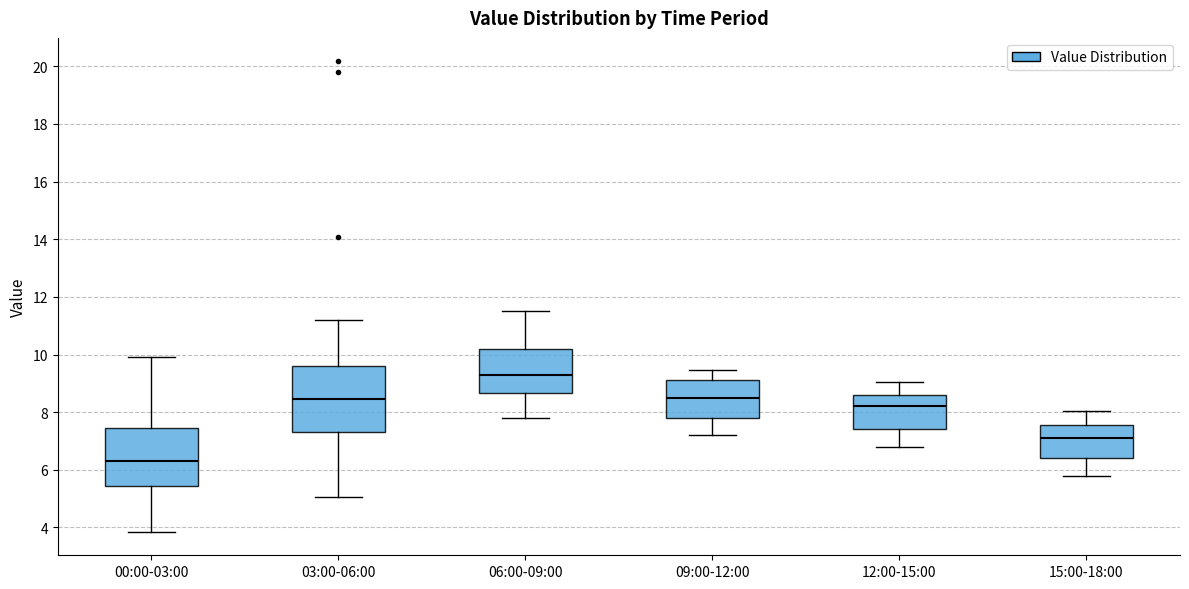

Which box is the tallest, from its lower edge to its upper edge?

03:00-06:00